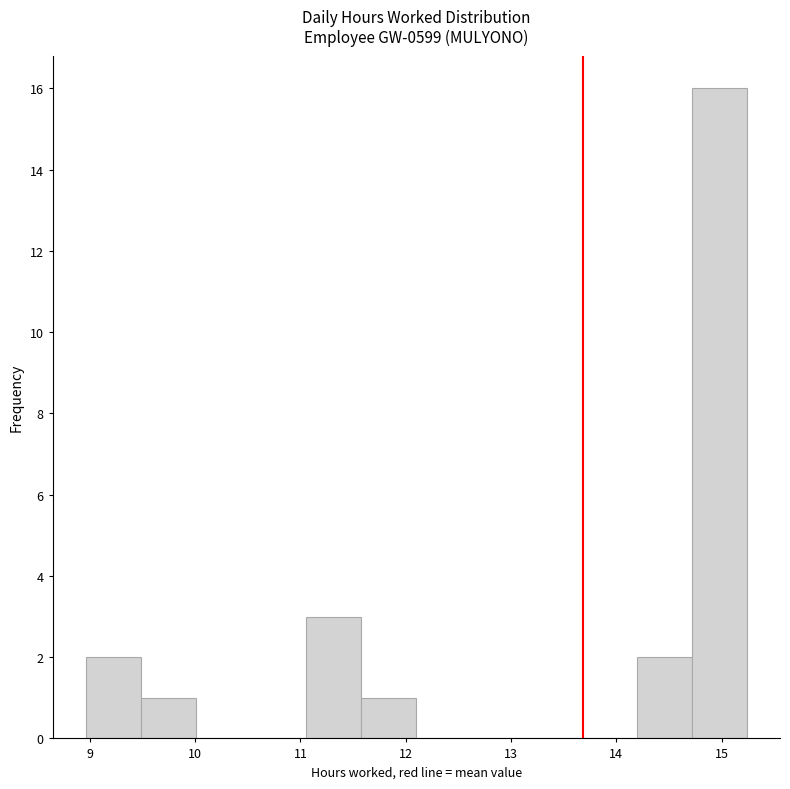

Reading left to right, list every bar in this chart as the range it spans on the x-axis followed by its height. Neither the bar edges nor the heights are printed on the chart, so give them approximately, as read against the axes.

9.0 to 9.5: 2
9.5 to 10.0: 1
10.0 to 10.5: 0
10.5 to 11.1: 0
11.1 to 11.6: 3
11.6 to 12.1: 1
12.1 to 12.6: 0
12.6 to 13.1: 0
13.1 to 13.7: 0
13.7 to 14.2: 0
14.2 to 14.7: 2
14.7 to 15.2: 16